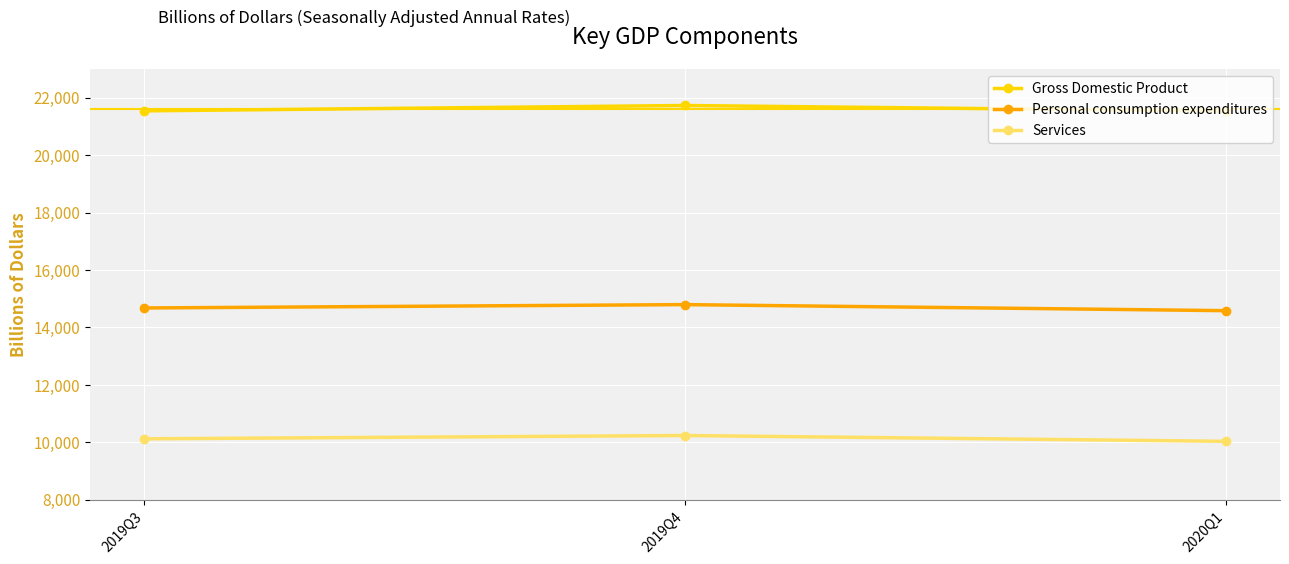

What is the total value across all series at 2020Q1?

46152.7